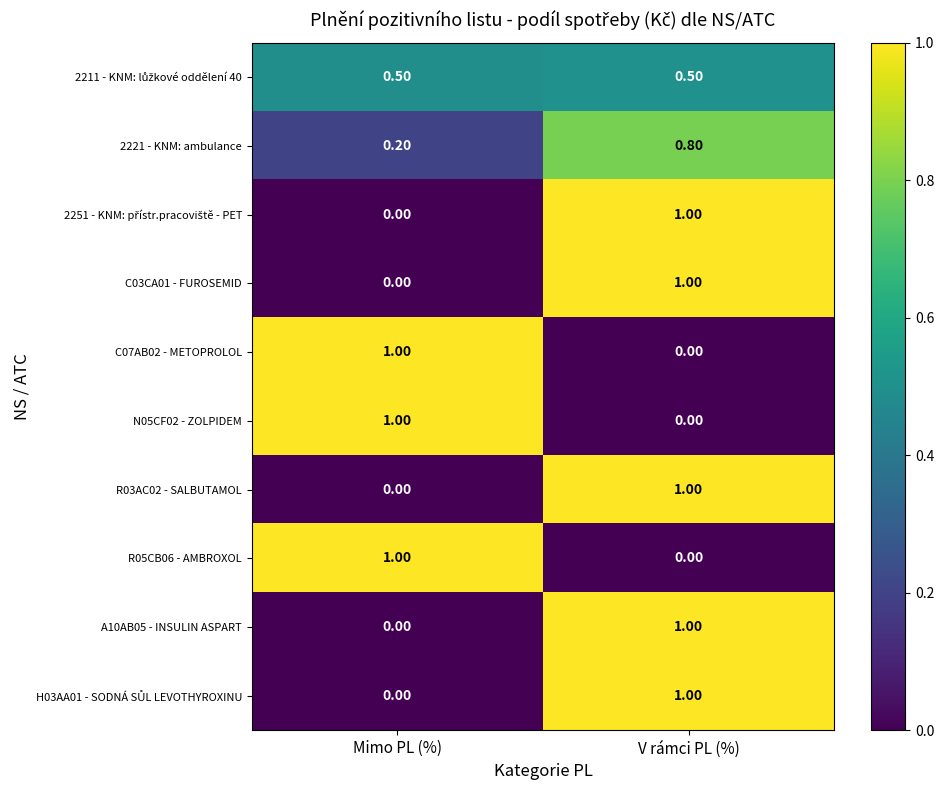

What is the total value across all series at V rámci PL (%)?

6.3